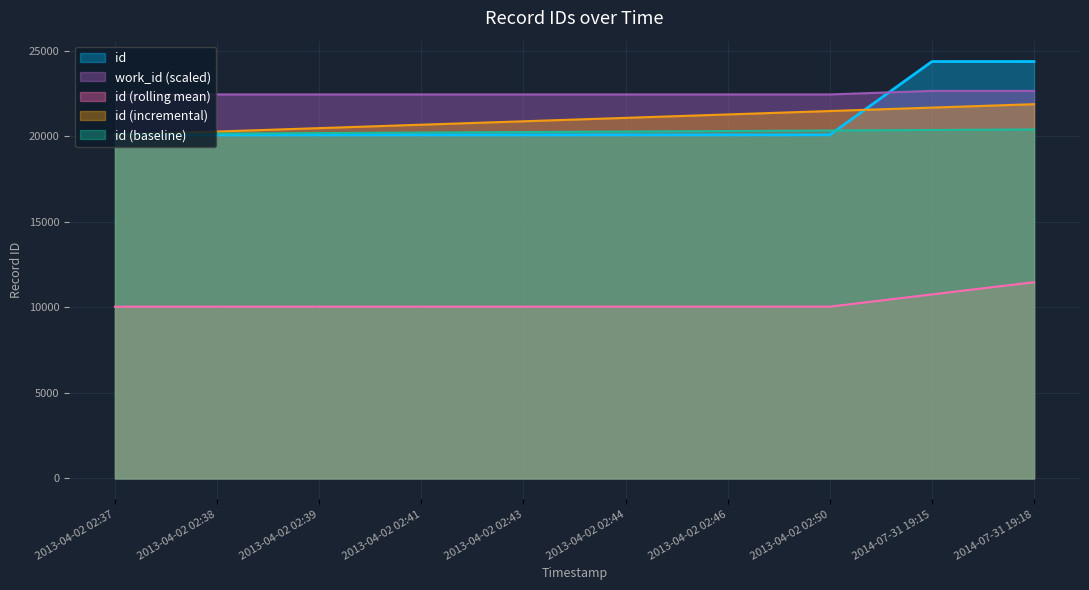

What is the greatest value displayed?

24379.0